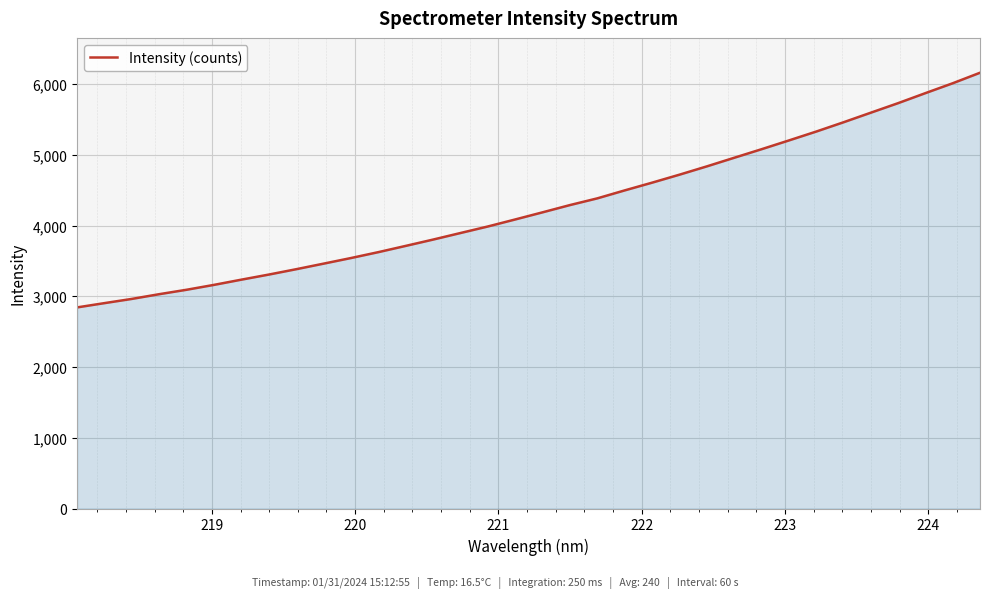

What is the difference between the maximum and minimum values?

3316.7